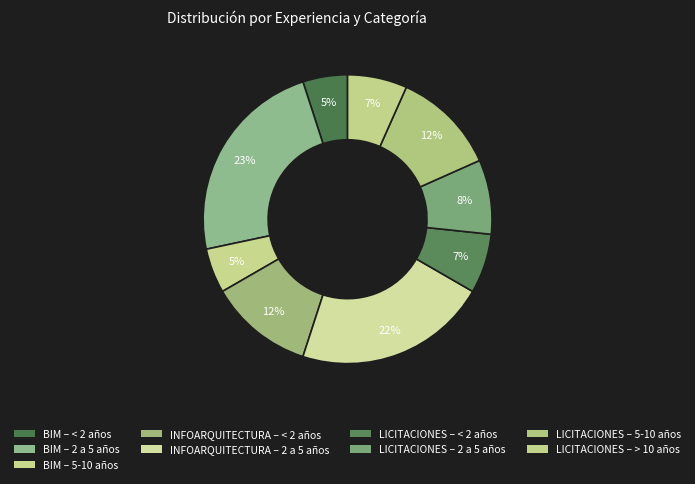

How many segments does this pie chart have?

9